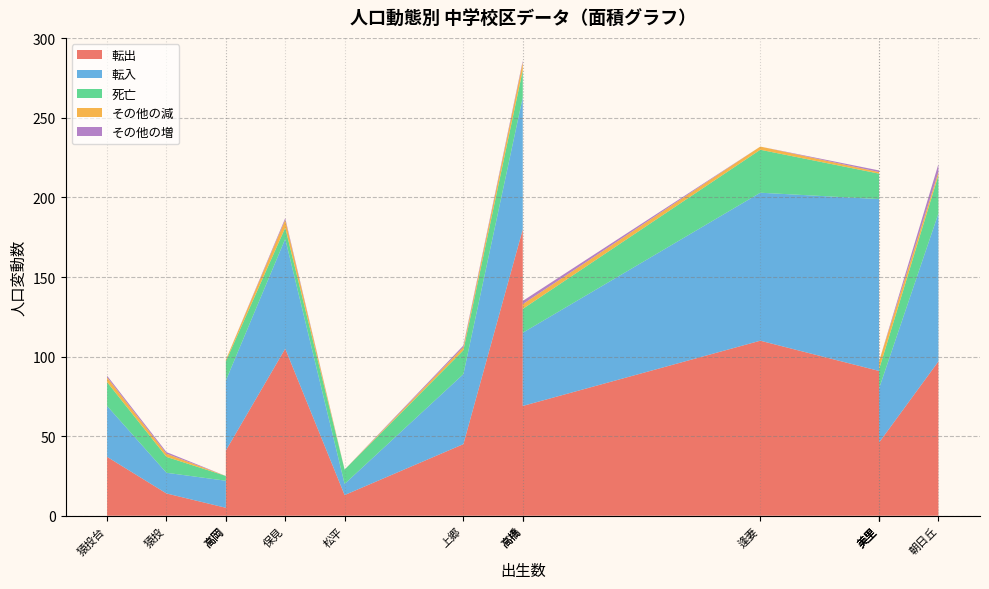

Reading right to left, what are all the values shown in this chart?

転出: 逢妻=110	美里=46	竜神=91	松平=13	石野=5	猿投台=37	猿投=14	保見=105	高岡=41	上郷=45	高橋=69	豊南=180	朝日丘=97	崇化館=94
転入: 逢妻=93	美里=34	竜神=108	松平=7	石野=17	猿投台=32	猿投=13	保見=69	高岡=44	上郷=44	高橋=46	豊南=83	朝日丘=93	崇化館=82
死亡: 逢妻=27	美里=12	竜神=16	松平=9	石野=3	猿投台=15	猿投=10	保見=7	高岡=12	上郷=15	高橋=15	豊南=17	朝日丘=24	崇化館=12
その他の減: 逢妻=2	美里=5	竜神=1	松平=0	石野=0	猿投台=3	猿投=2	保見=5	高岡=1	上郷=2	高橋=3	豊南=5	朝日丘=2	崇化館=3
その他の増: 逢妻=0	美里=0	竜神=1	松平=0	石野=0	猿投台=1	猿投=1	保見=1	高岡=0	上郷=1	高橋=2	豊南=1	朝日丘=5	崇化館=1